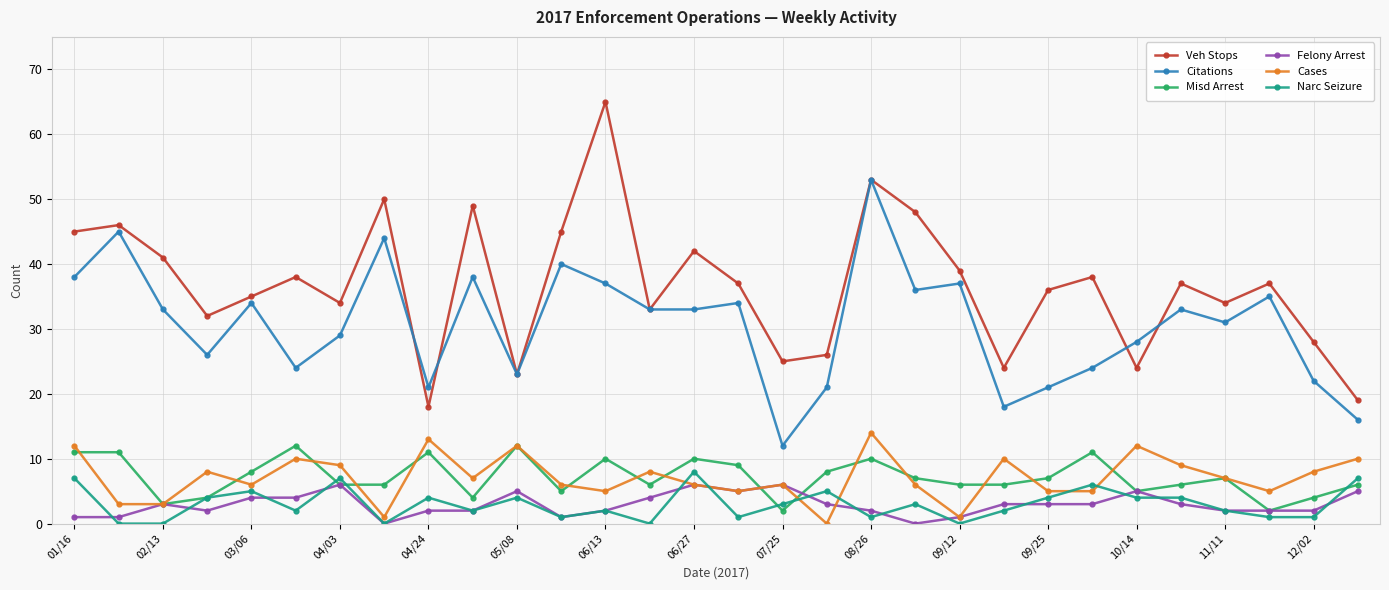

True or false: Citations and Narc Seizure intersect in this chart.

False